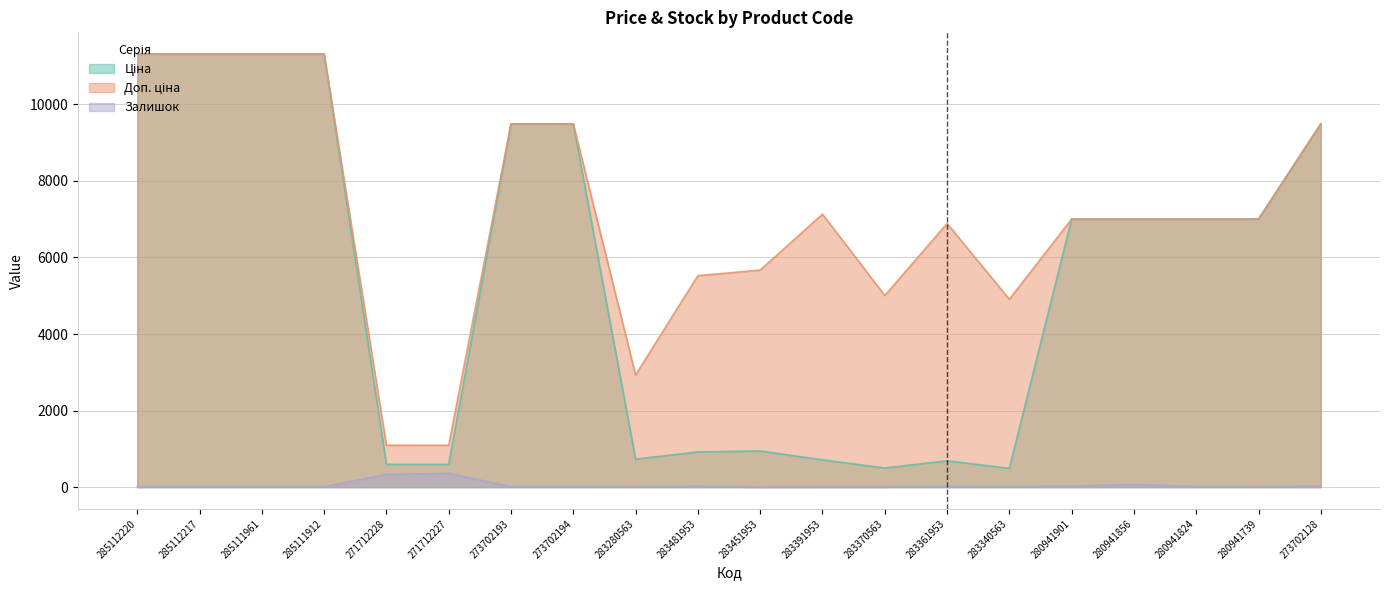

What value does the Ціна series have at 283451953?

944.9